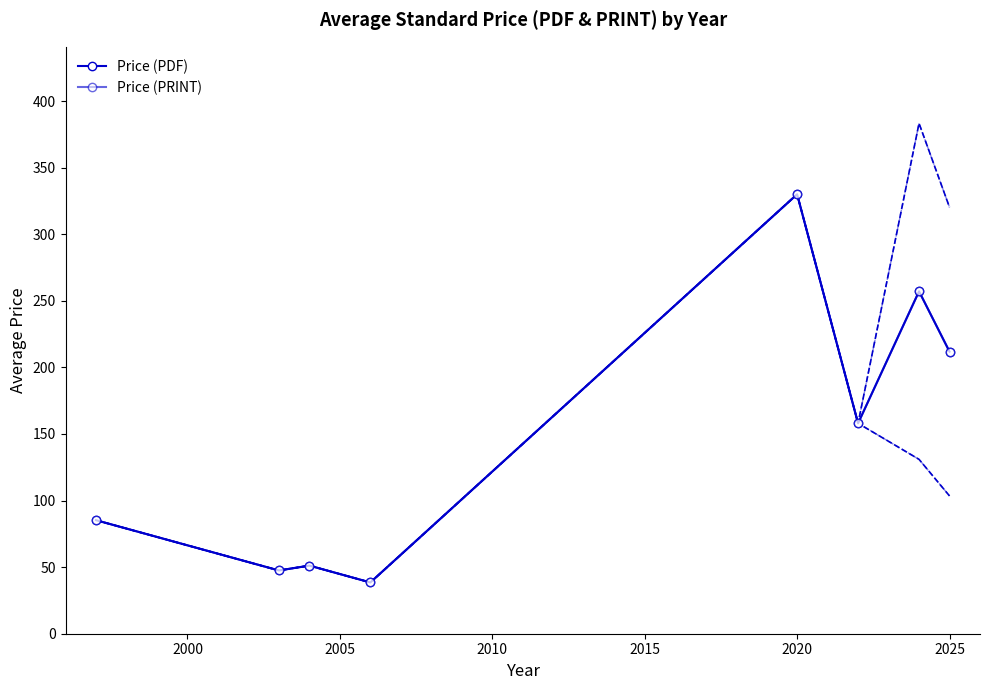

True or false: Price (PDF) has a value of 265.3 at 2020.

False